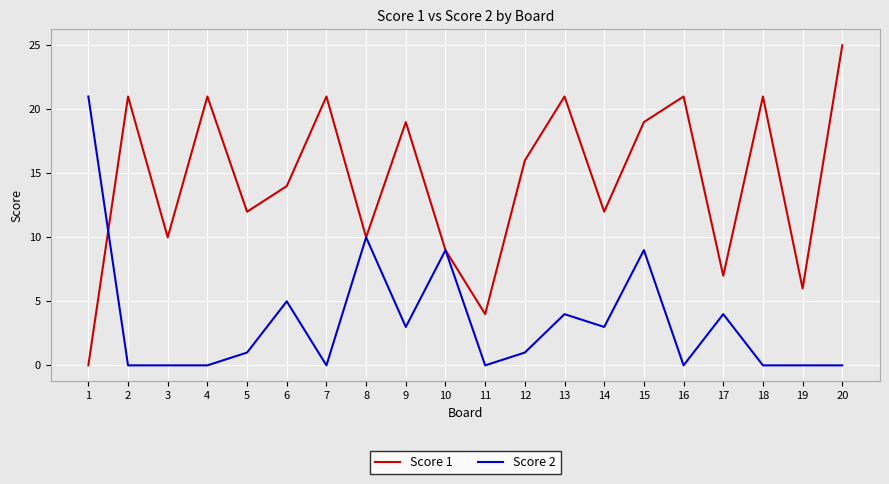

How many interior local valleys does the Score 1 series have?

7